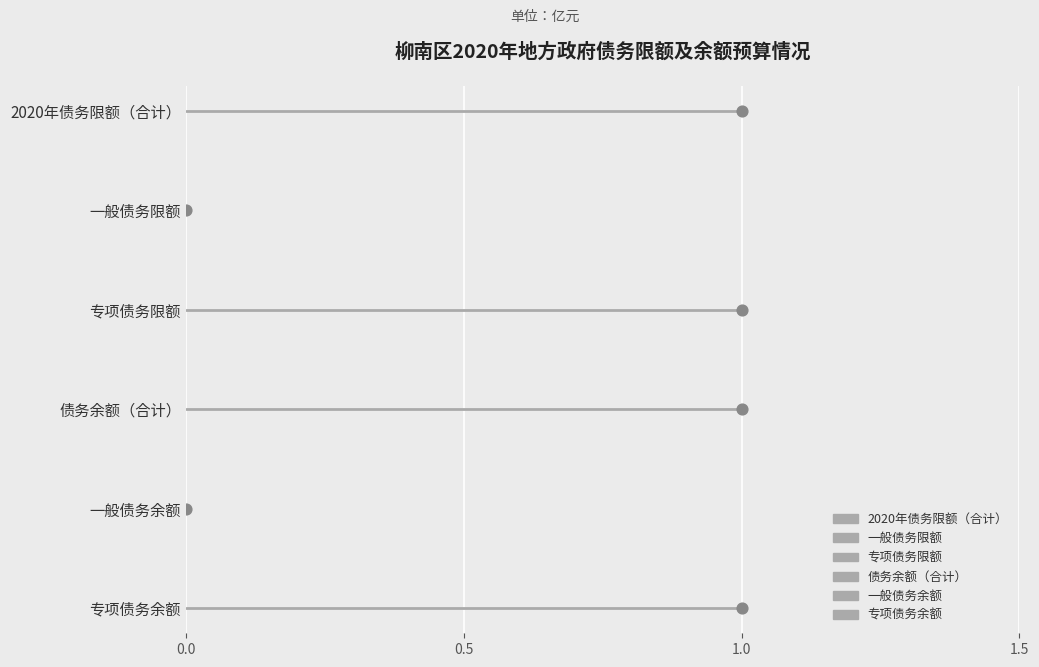

Which series has the largest total across all categories?

2020年债务限额（合计）